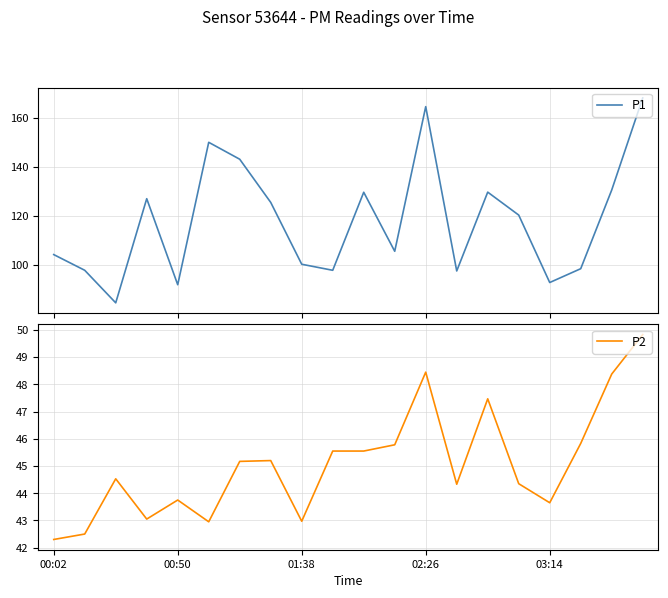

What is the lowest value of the P1 series?

84.5